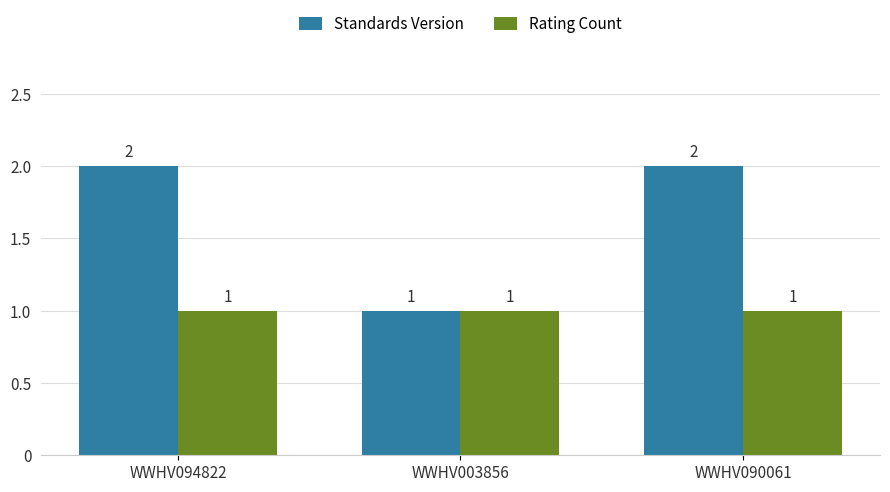

What is the sum of all Rating Count values?

3